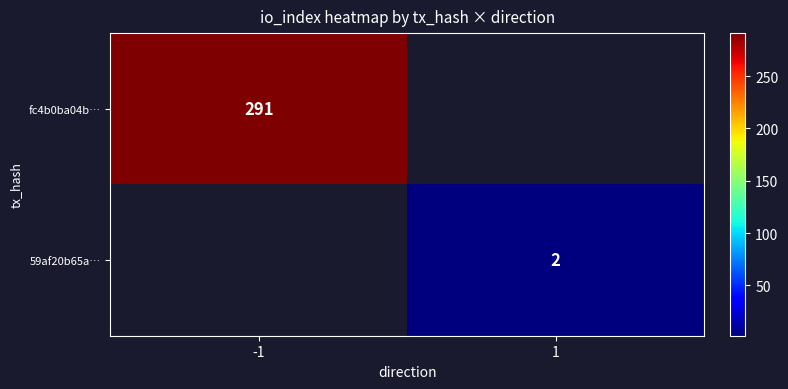

The value of fc4b0ba04b… at -1 is 291. True or false?

True